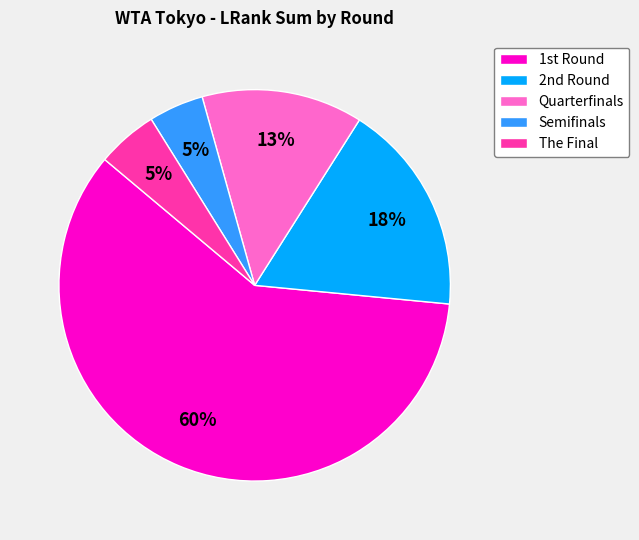

To the nearest percent, what is the combined percentage of The Final and Semifinals?

10%